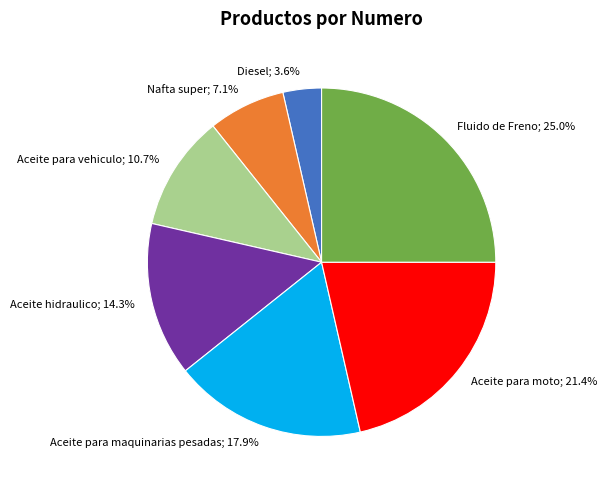

Is there a majority slice in this chart?

No